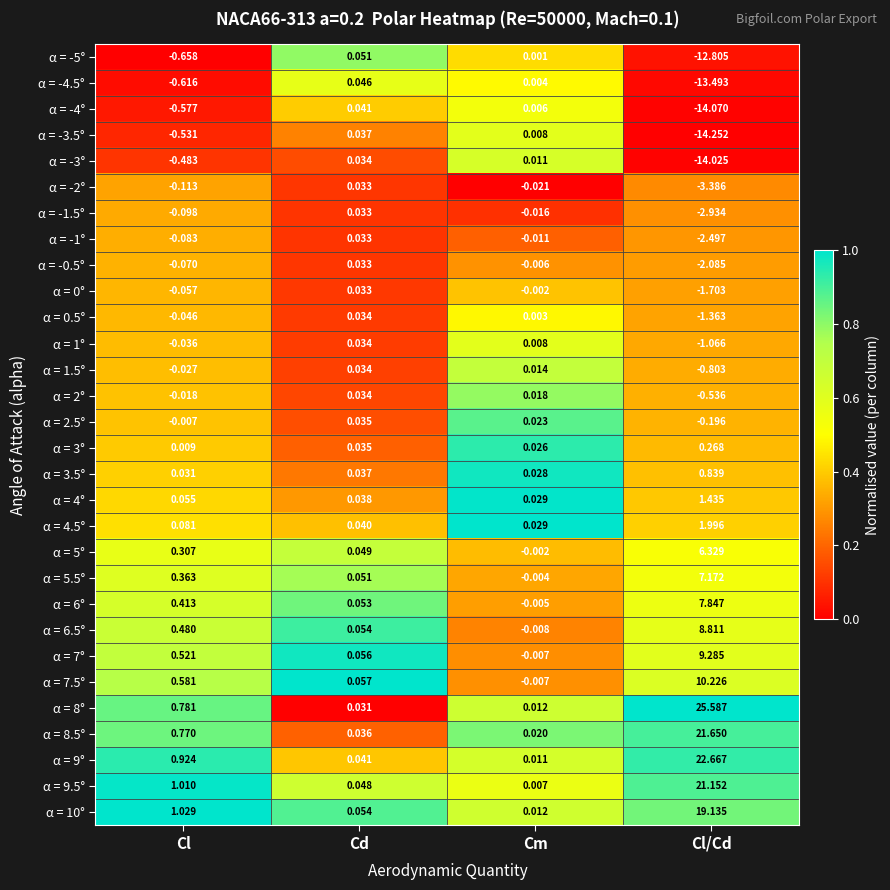

At which label does α = -3.5° reach its minimum?

Cl/Cd